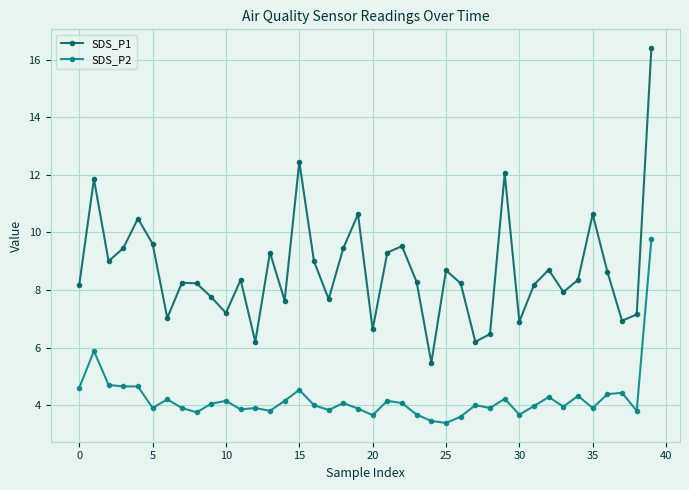

What is the greatest value displayed?

16.4